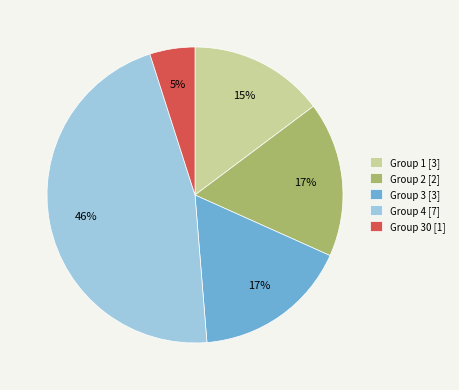

What is the largest slice in the pie chart?

Group 4 [7]